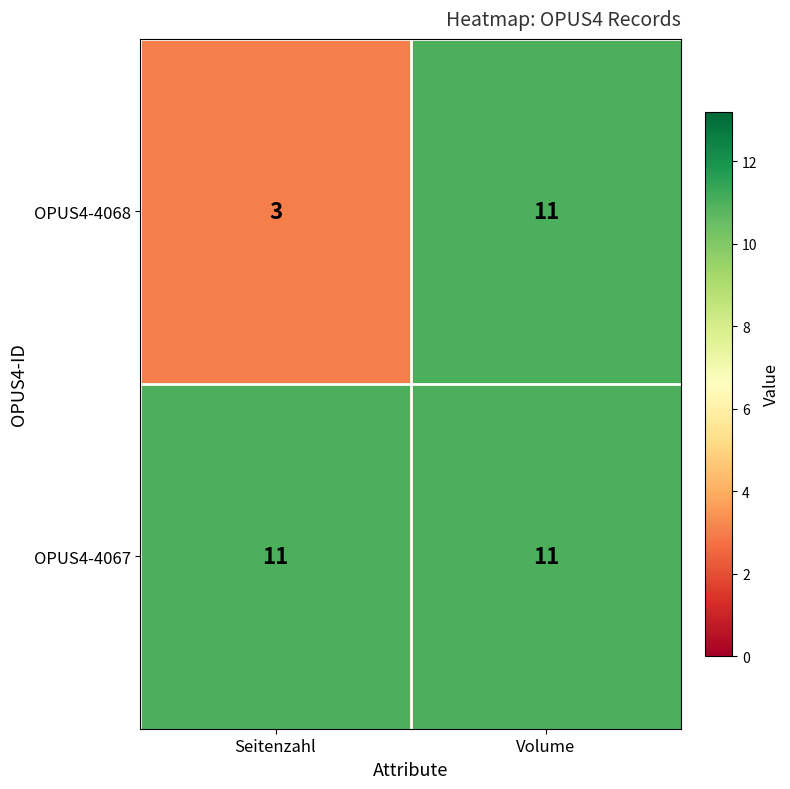

What is the maximum value for OPUS4-4068?

11